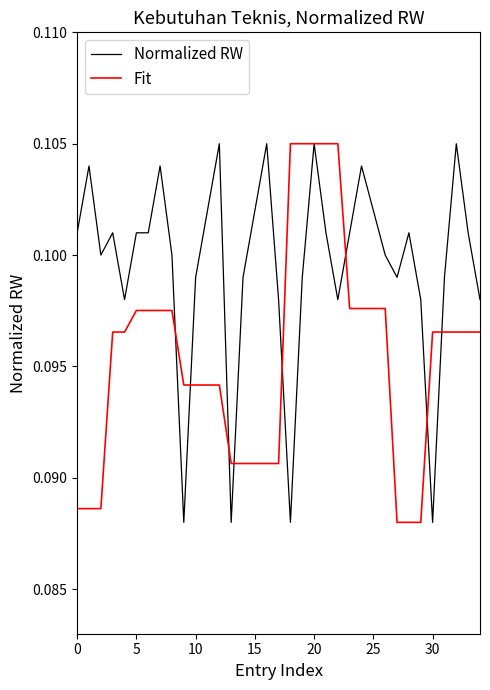

List the series in order of their overall mean, lowest first.

Fit, Normalized RW